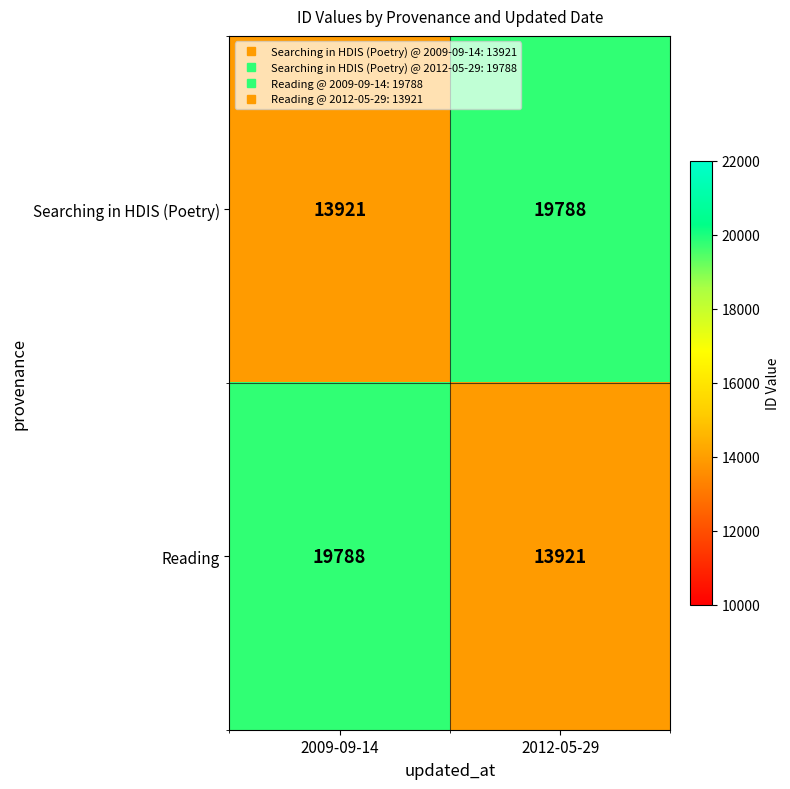

At which label does Reading reach its peak?

2009-09-14